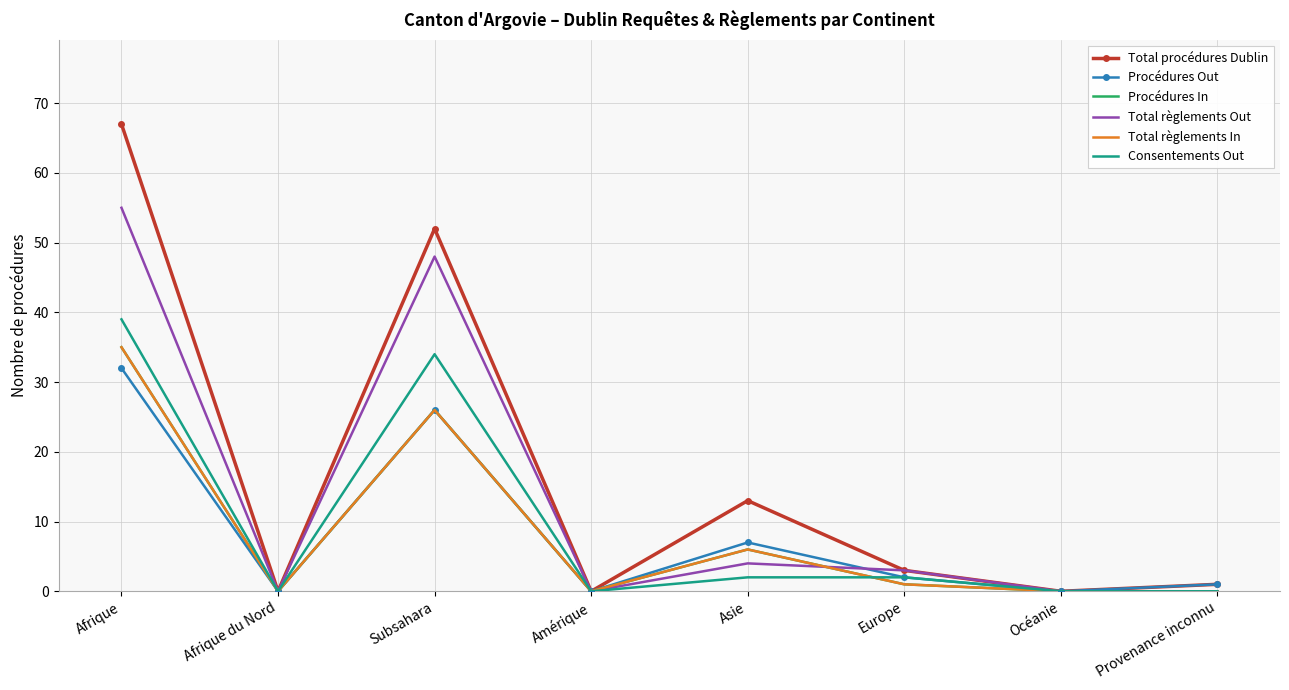

Rank the series by their maximum value, from lowest to highest.

Procédures Out, Procédures In, Total règlements In, Consentements Out, Total règlements Out, Total procédures Dublin